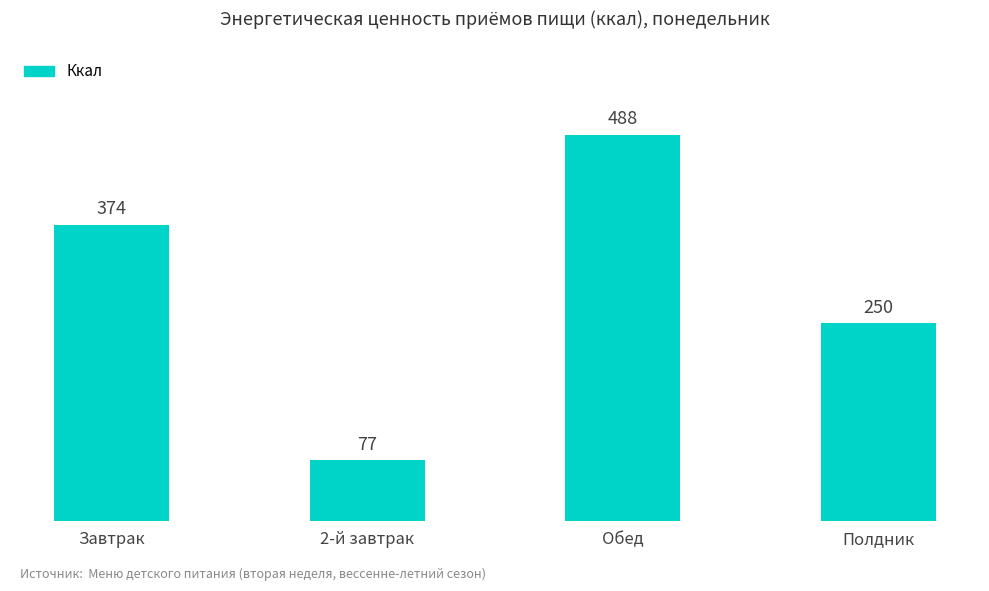

True or false: the data shows 487.7 at Обед.

True